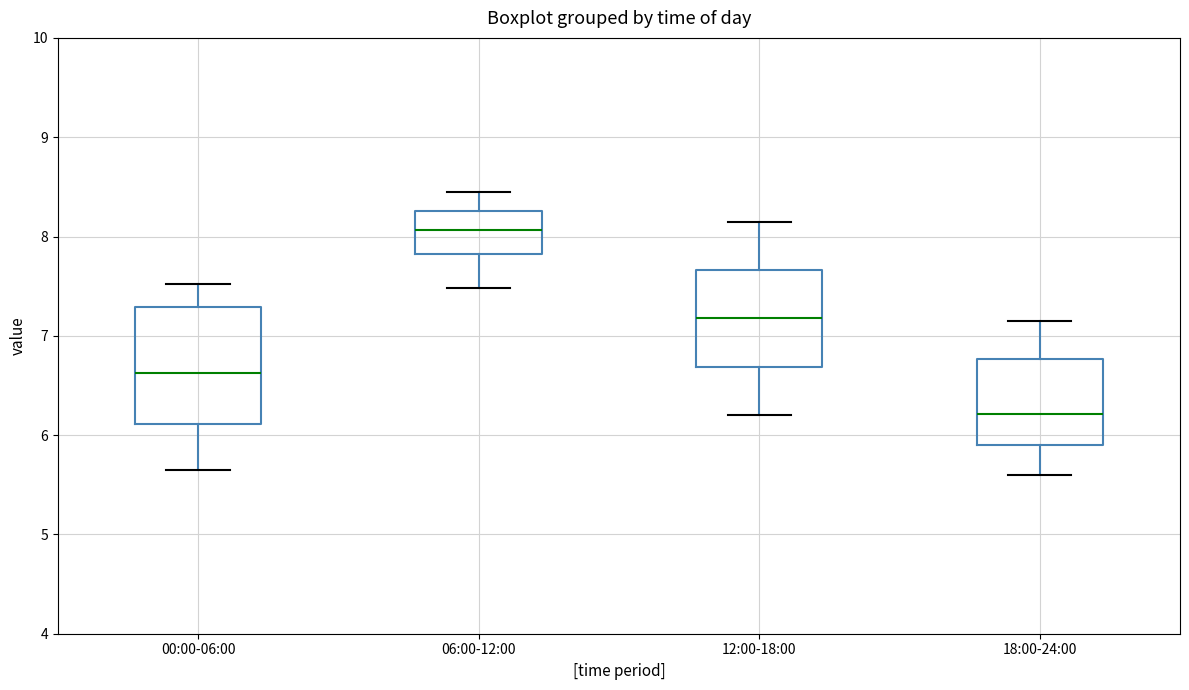

Where does the median line of the box for 00:00-06:00 sit on the y-axis? The values are not printed on the chart, so give them approximately, as read against the axis.

6.6